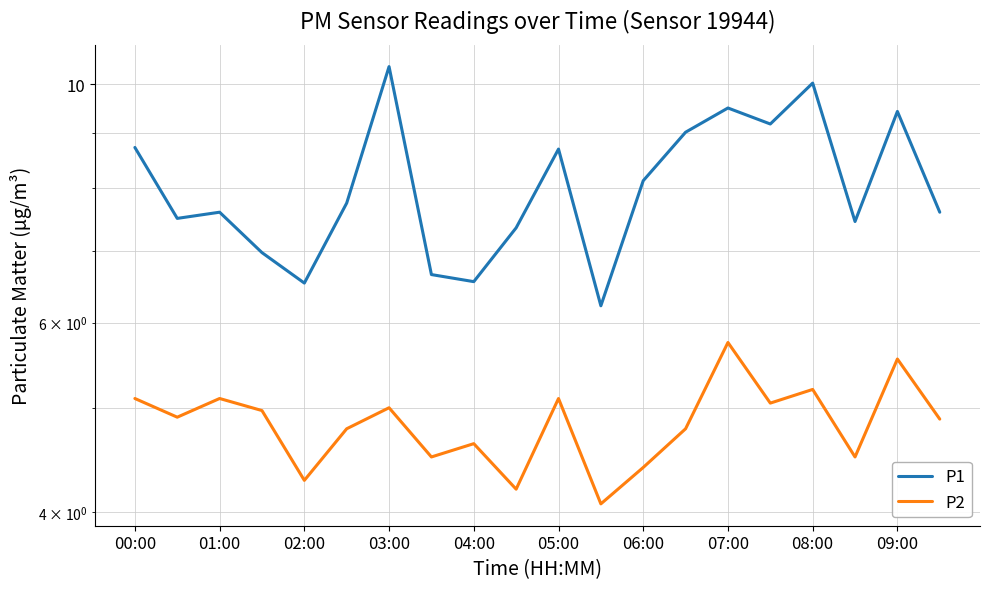

What is the average value of the P2 series?

4.8